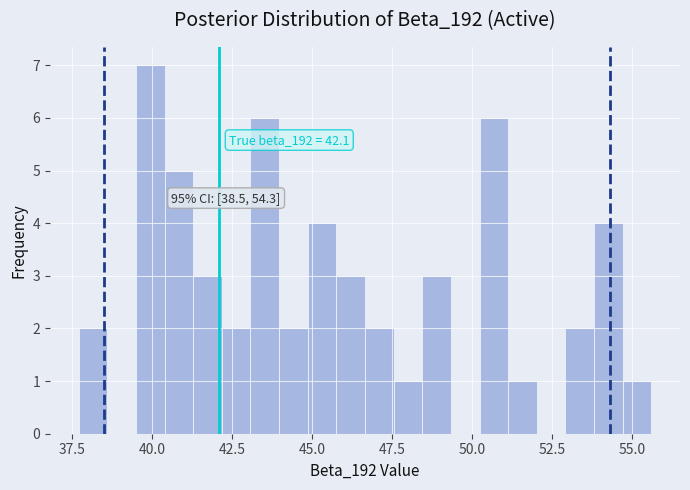

Read against the x-axis, roughly where is the centre of the tallest bar?

40.0